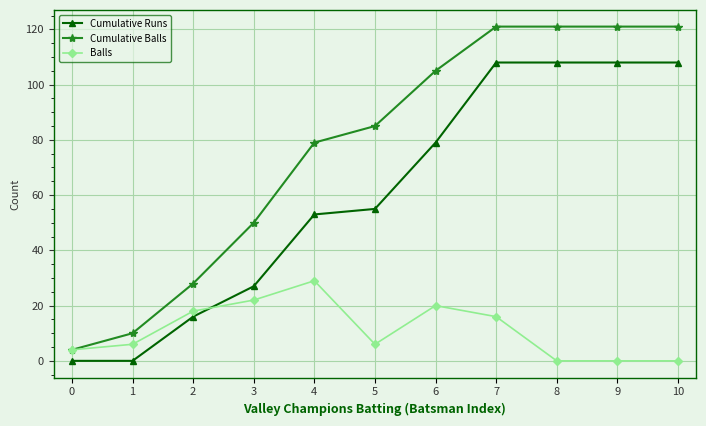

Rank the series by their maximum value, from highest to lowest.

Cumulative Balls, Cumulative Runs, Balls